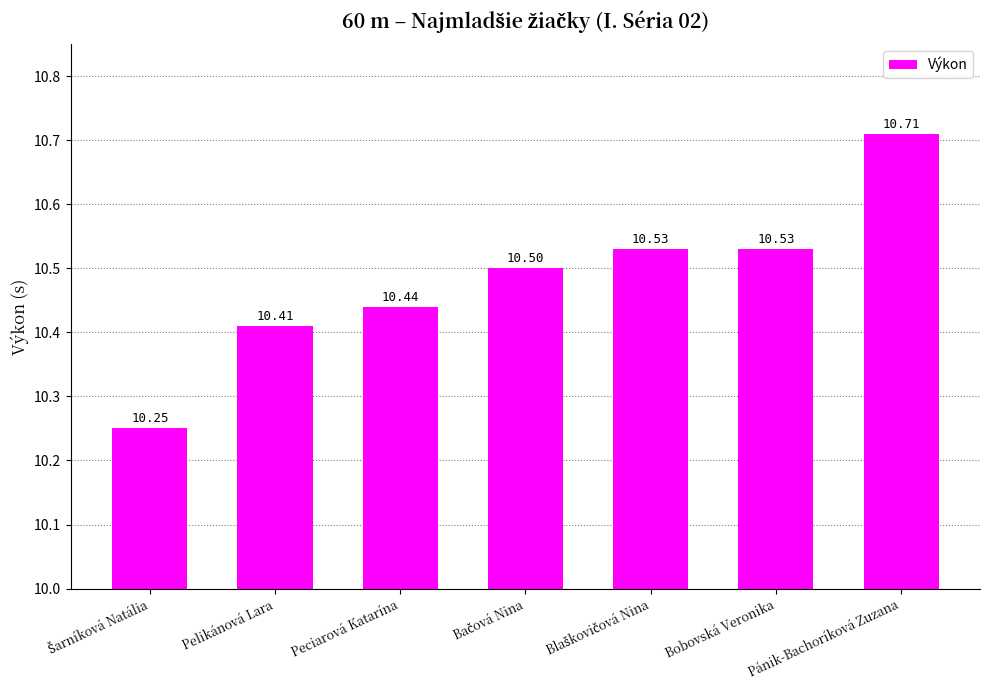

At which category does the chart reach its peak across all series?

Pánik-Bachoríková Zuzana